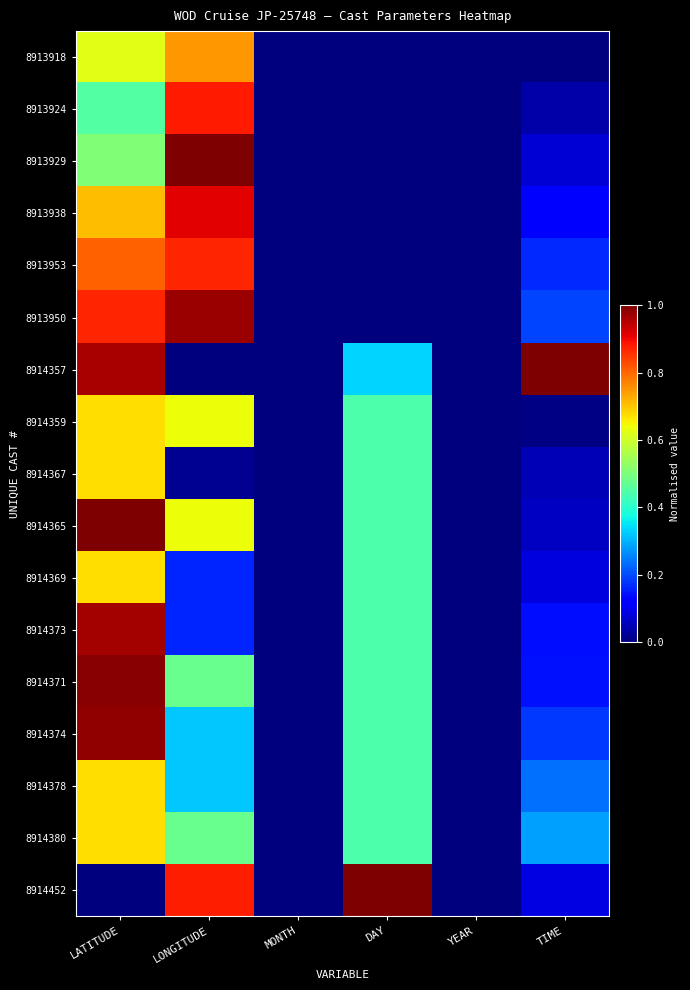

Between LATITUDE and LONGITUDE, which is larger?

LONGITUDE